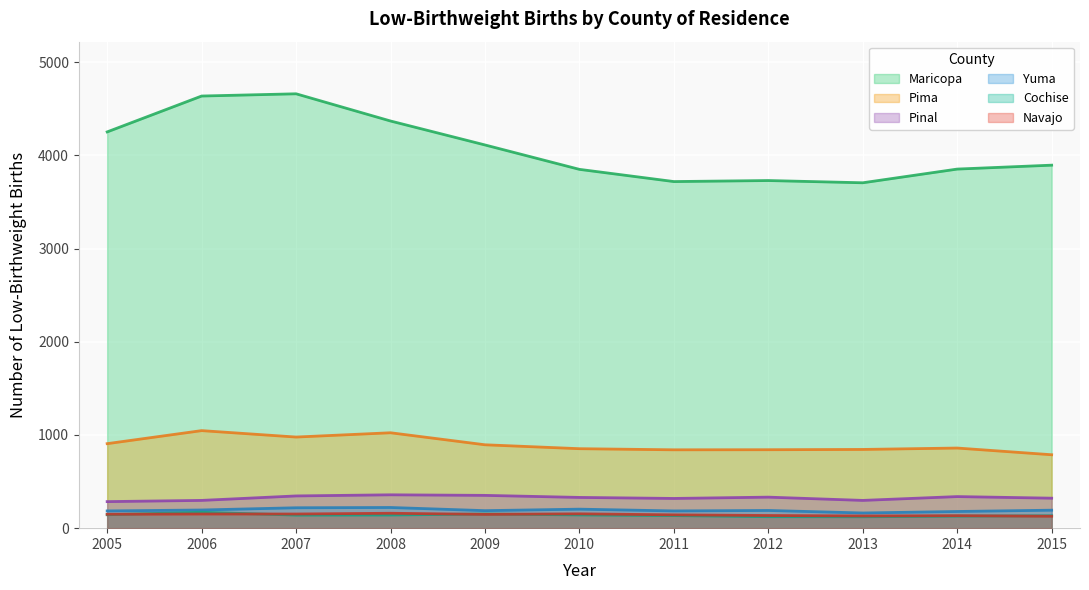

What is the difference between the maximum and minimum values in the Yuma series?

59